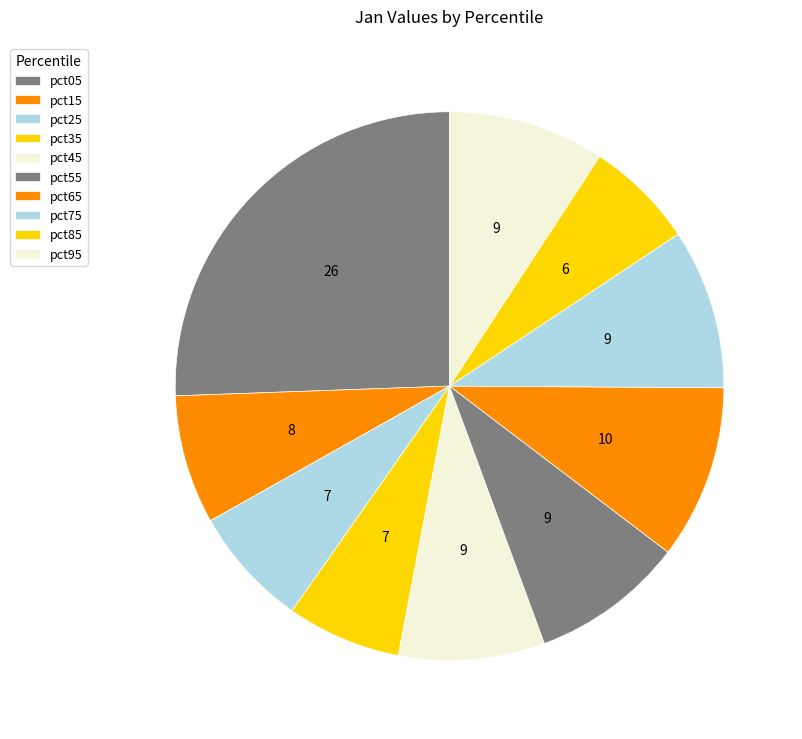

Do pct15 and pct95 together represent more than half of the pie?

No